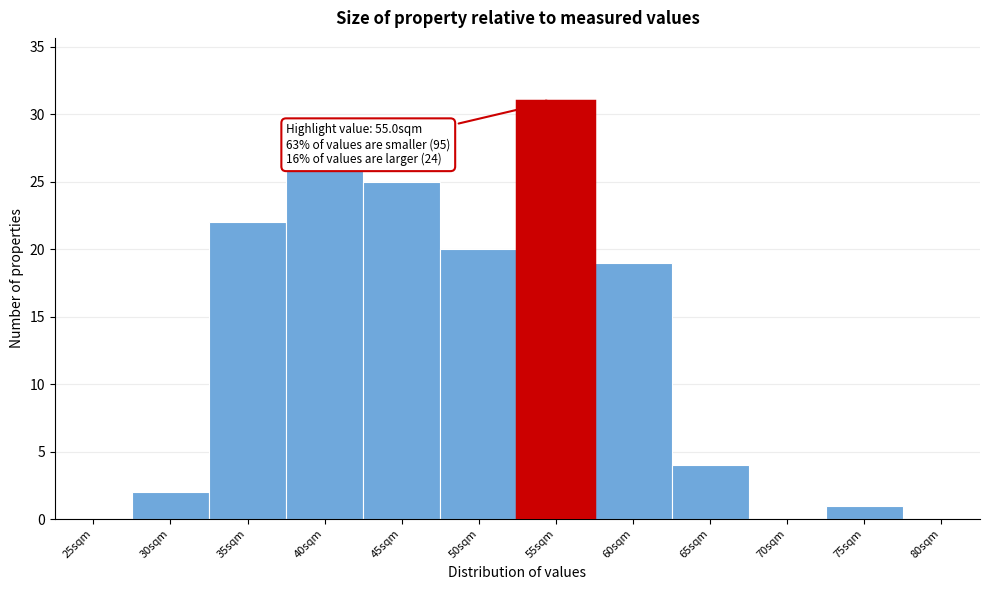

Reading left to right, list all the values displayed in this chart.

25sqm=0	30sqm=2	35sqm=22	40sqm=26	45sqm=25	50sqm=20	55sqm=31	60sqm=19	65sqm=4	70sqm=0	75sqm=1	80sqm=0